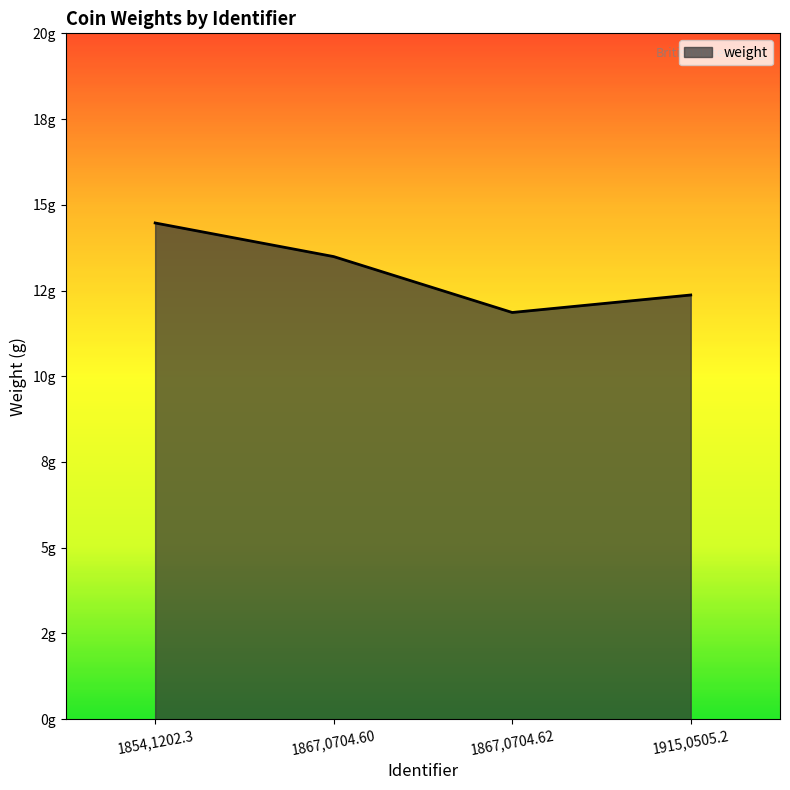

What is the ratio of the value at 1854,1202.3 to the value at 1915,0505.2?

1.2